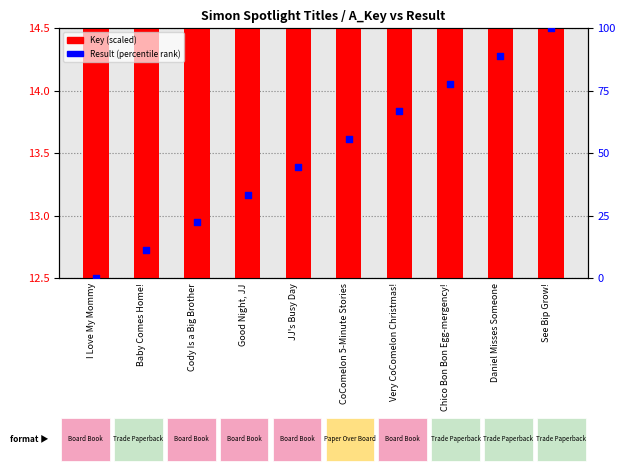

At which category is the sum across all series the highest?

See Bip Grow!